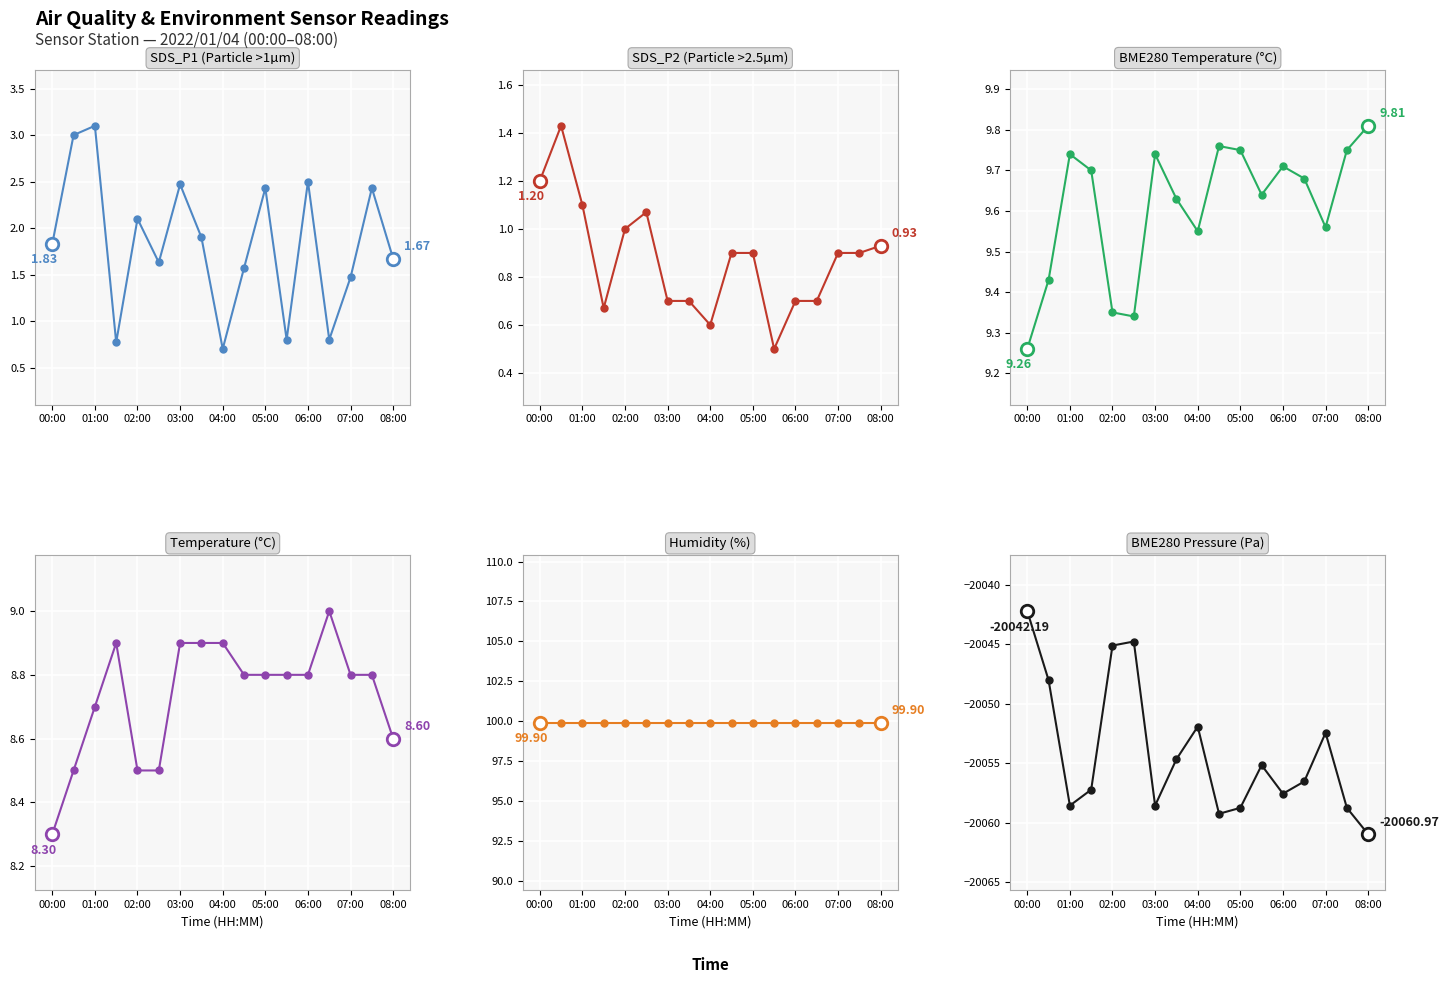

Does the chart display data point markers on the line(s)?

Yes